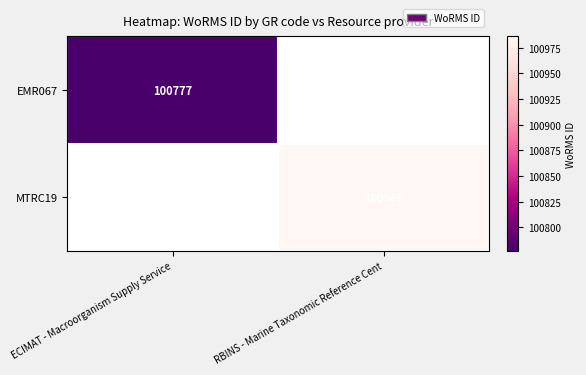

The value of EMR067 at ECIMAT - Macroorganism Supply Service is 179187. True or false?

False